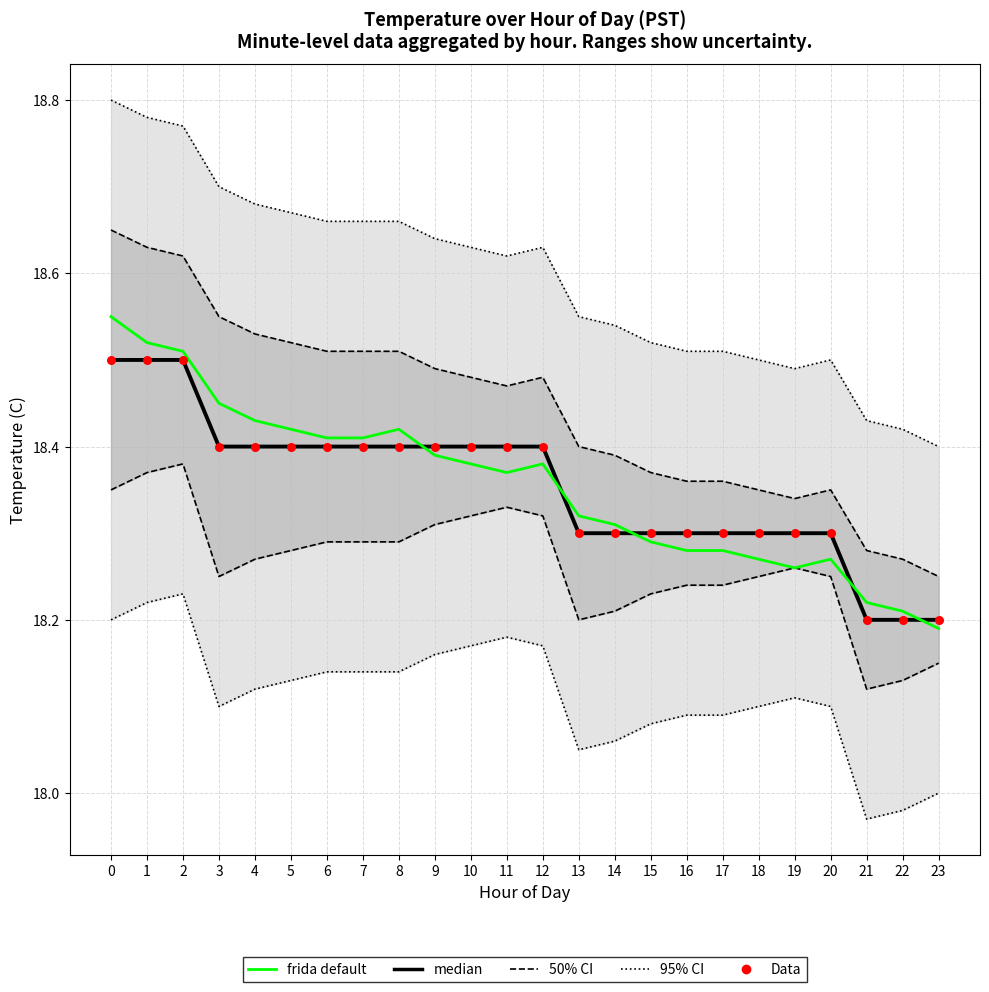

Is the value of Data at 7 greater than the value of frida default at 18?

Yes